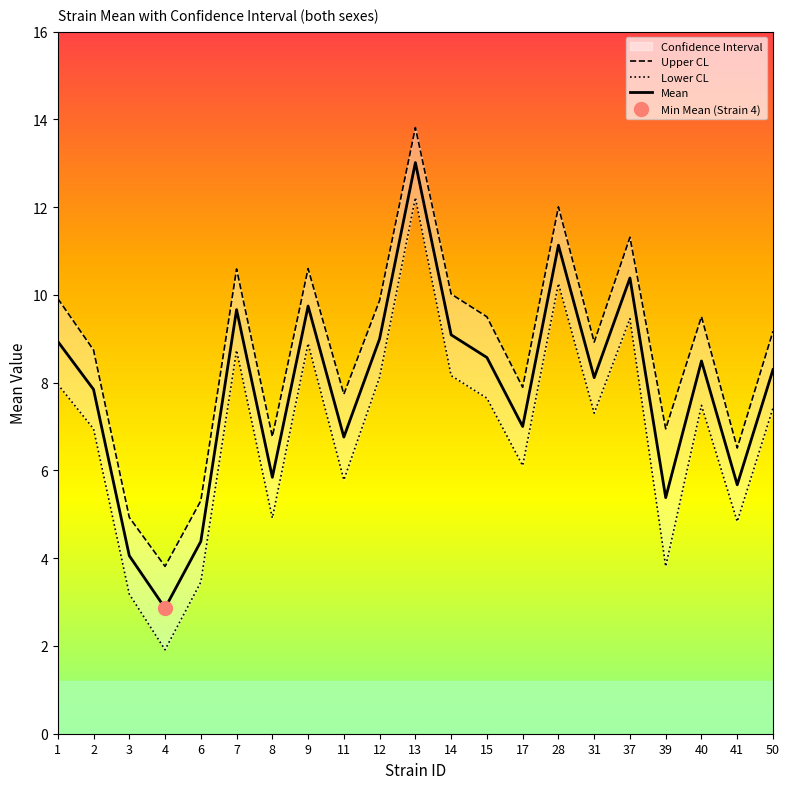

What is the maximum value for uppercl?

13.8